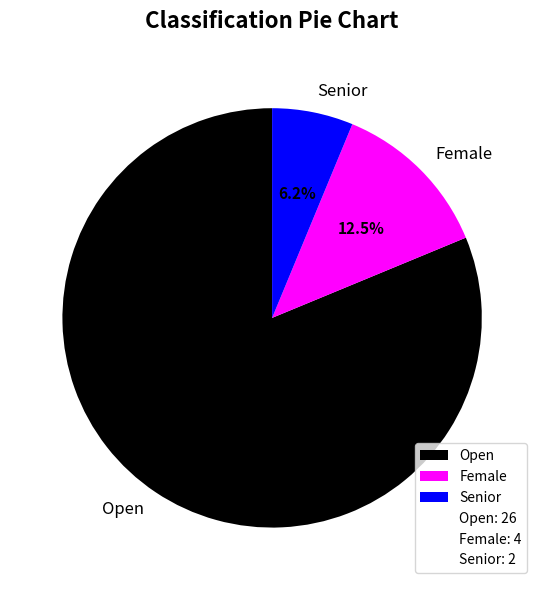

How much of the chart is everything except Female?

87.5%